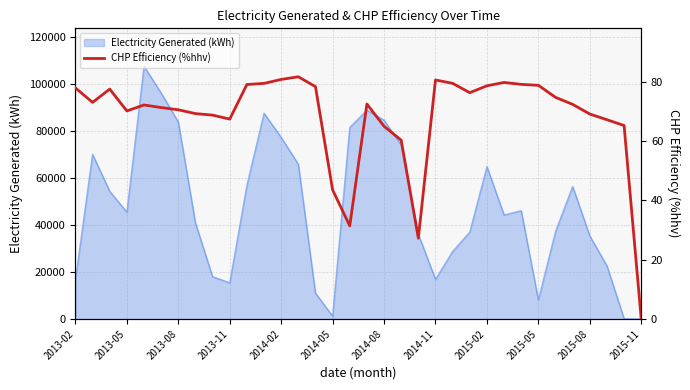

The value of Electricity Generated (kWh) at 2013-02 is 16563.4. True or false?

True